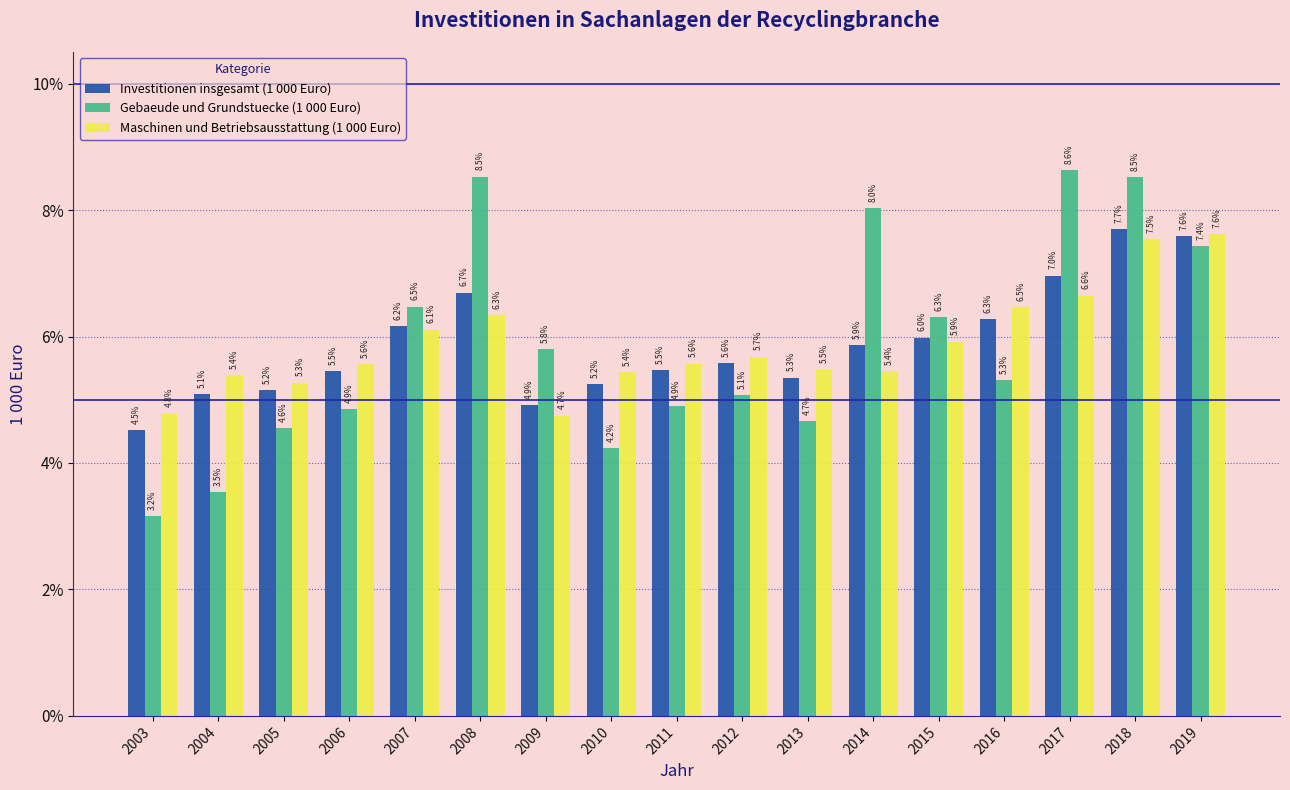

Reading left to right, list all the values displayed in this chart.

Investitionen insgesamt (1 000 Euro): 4.5	5.1	5.2	5.5	6.2	6.7	4.9	5.2	5.5	5.6	5.3	5.9	6.0	6.3	7.0	7.7	7.6
Gebaeude und Grundstuecke (1 000 Euro): 3.2	3.5	4.6	4.9	6.5	8.5	5.8	4.2	4.9	5.1	4.7	8.0	6.3	5.3	8.6	8.5	7.4
Maschinen und Betriebsausstattung (1 000 Euro): 4.8	5.4	5.3	5.6	6.1	6.3	4.7	5.4	5.6	5.7	5.5	5.4	5.9	6.5	6.6	7.5	7.6